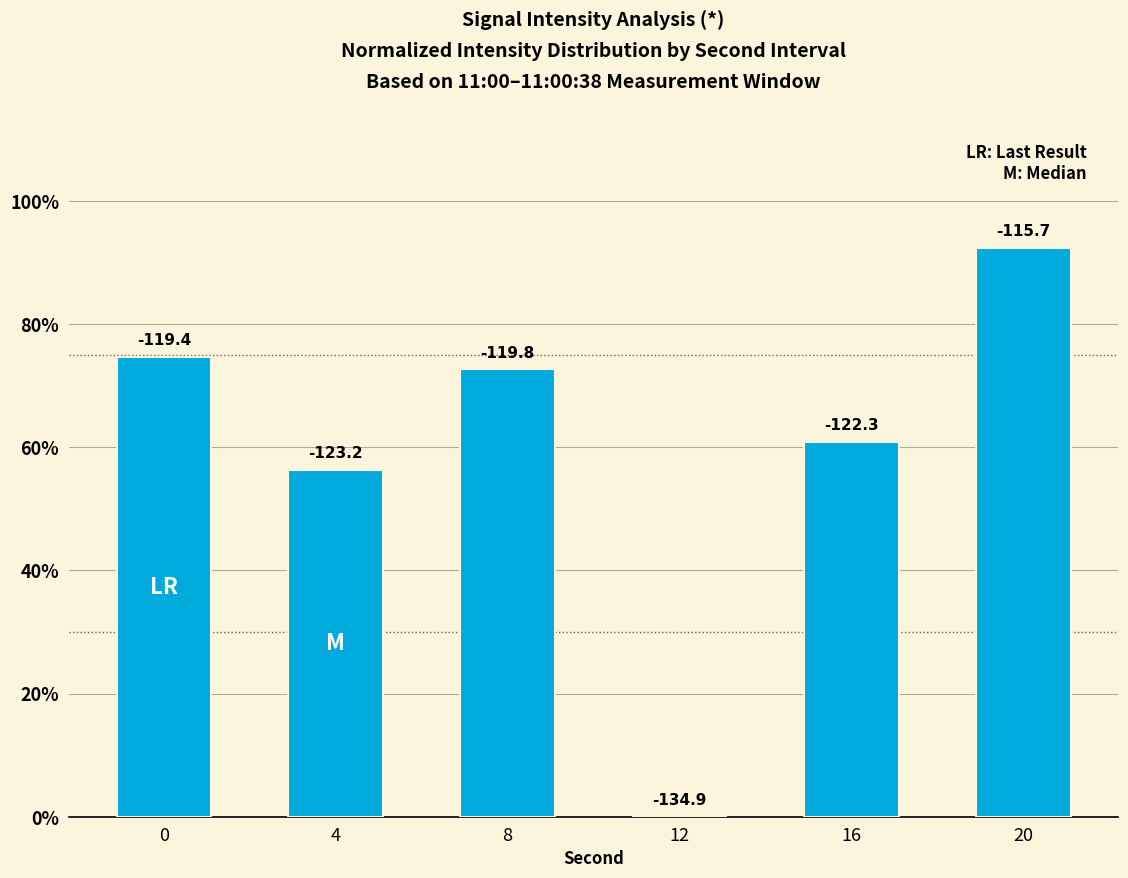

At which label is the value closest to 46?

4